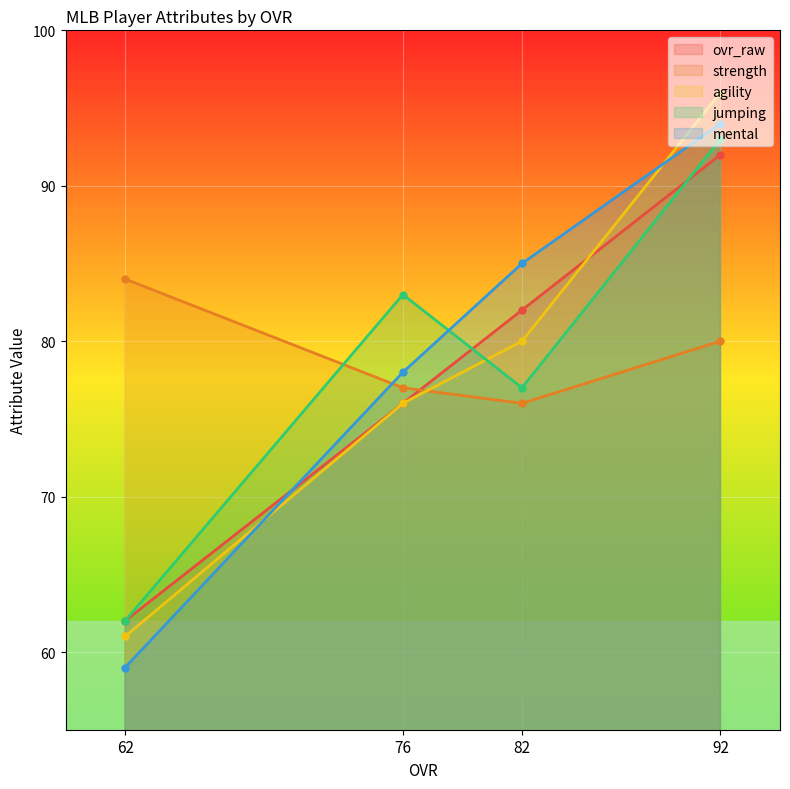

At which label does ovr_raw first exceed 82?

92